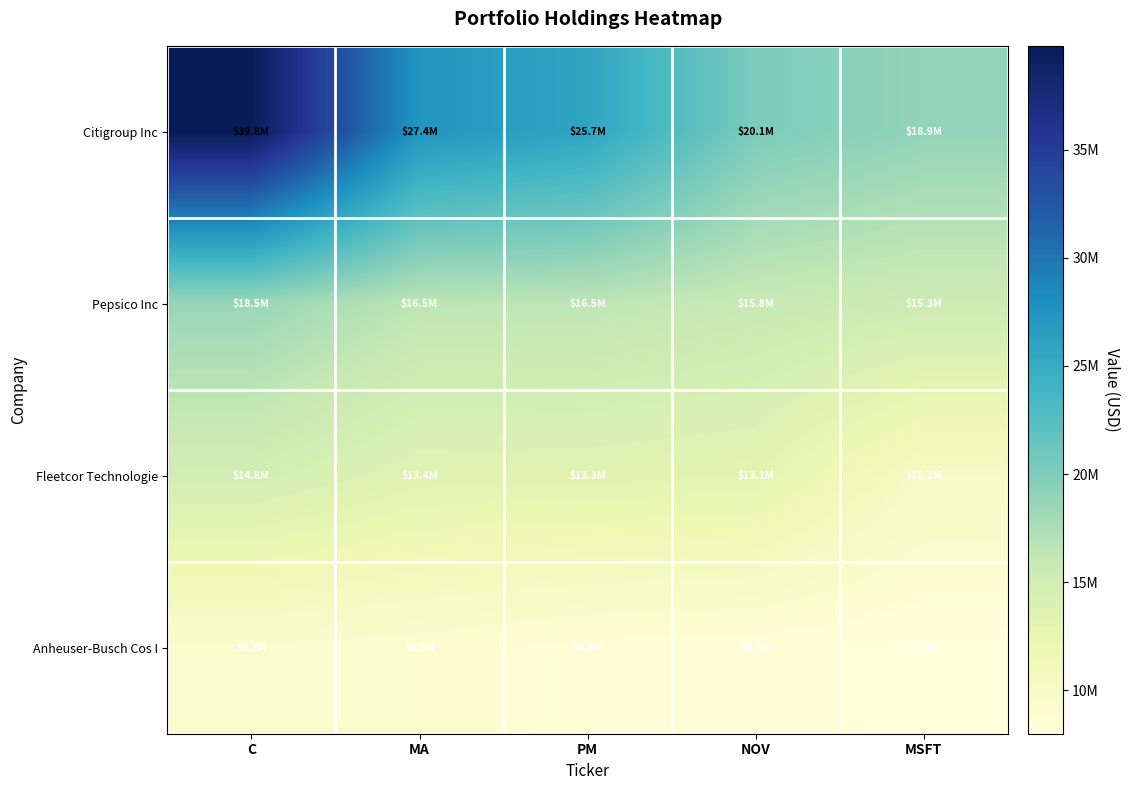

Which series has the widest spread of values?

Citigroup Inc